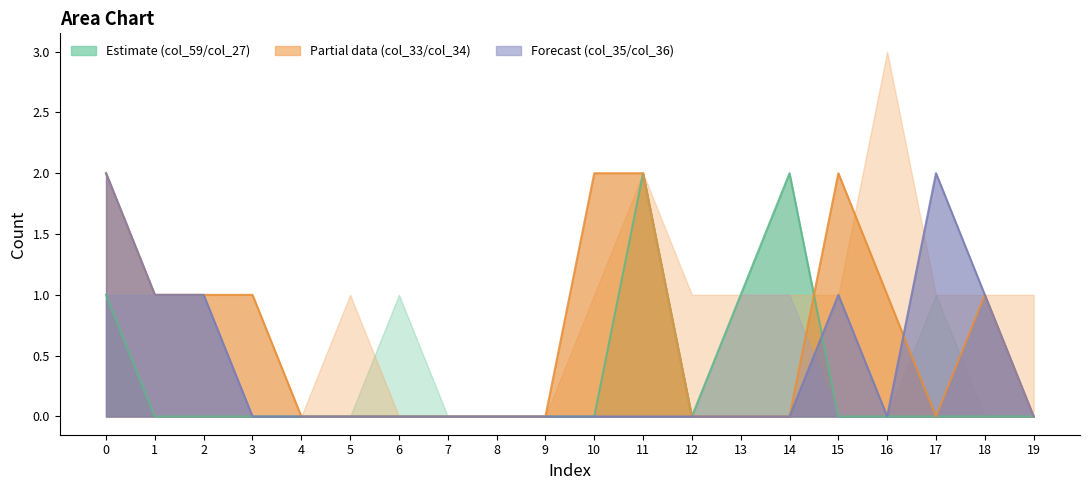

List the series in order of their peak value, lowest first.

col_27, col_34, col_36